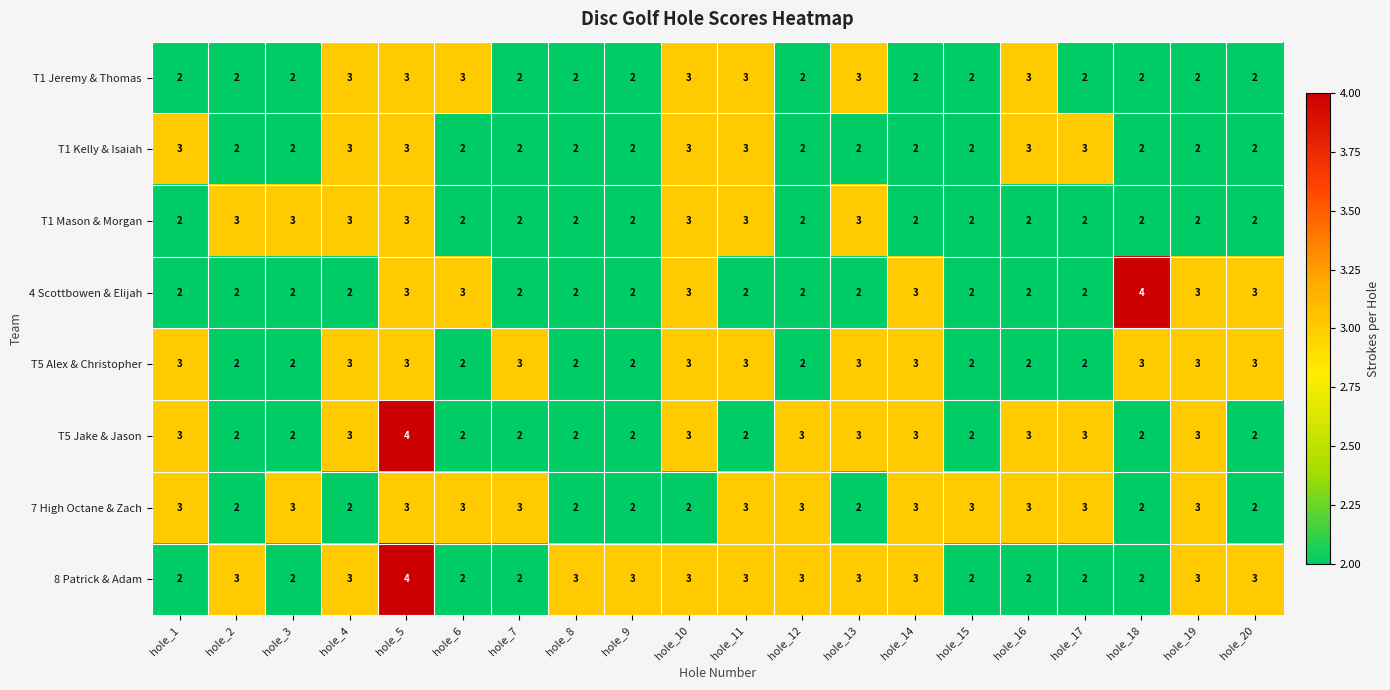

What is the average value of the T5 Jake & Jason series?

3